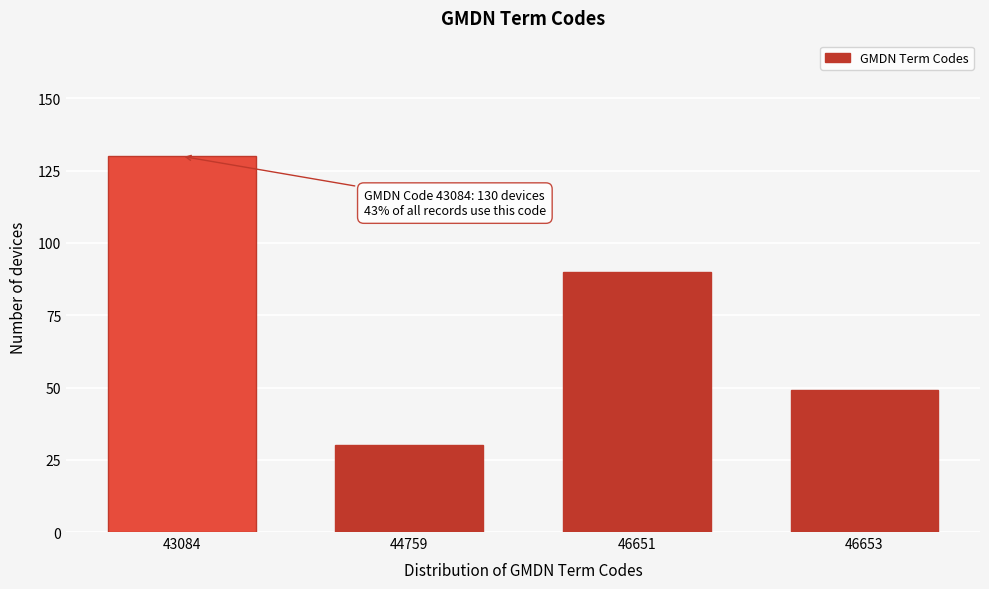

Reading left to right, list all the values displayed in this chart.

130	30	90	49